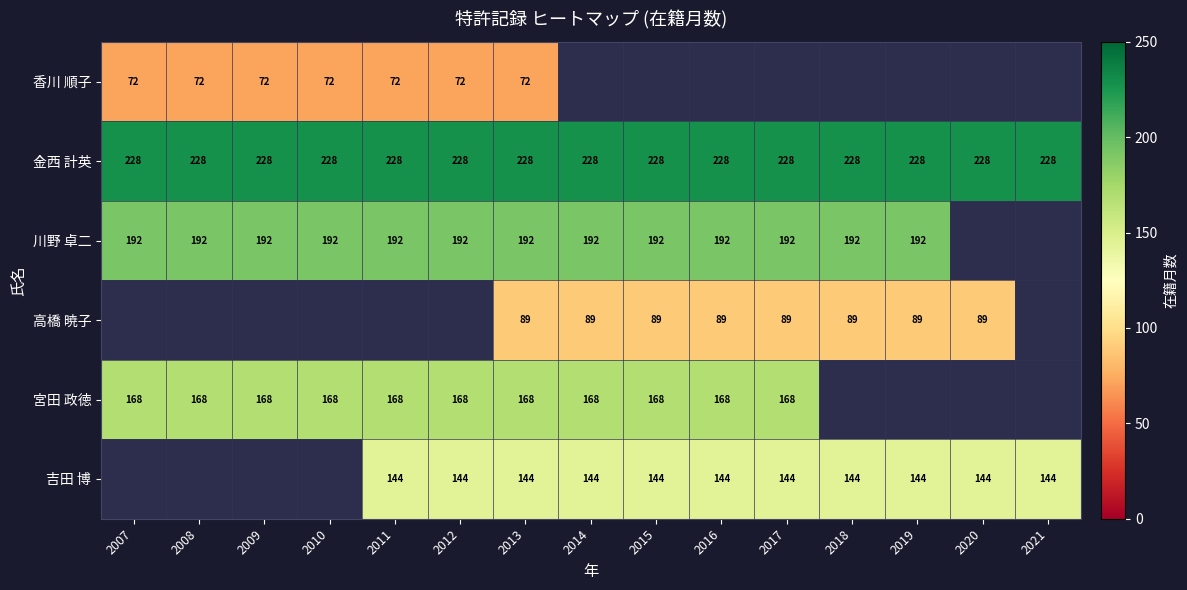

The 川野 卓二 series shows 46 at 2015. True or false?

False